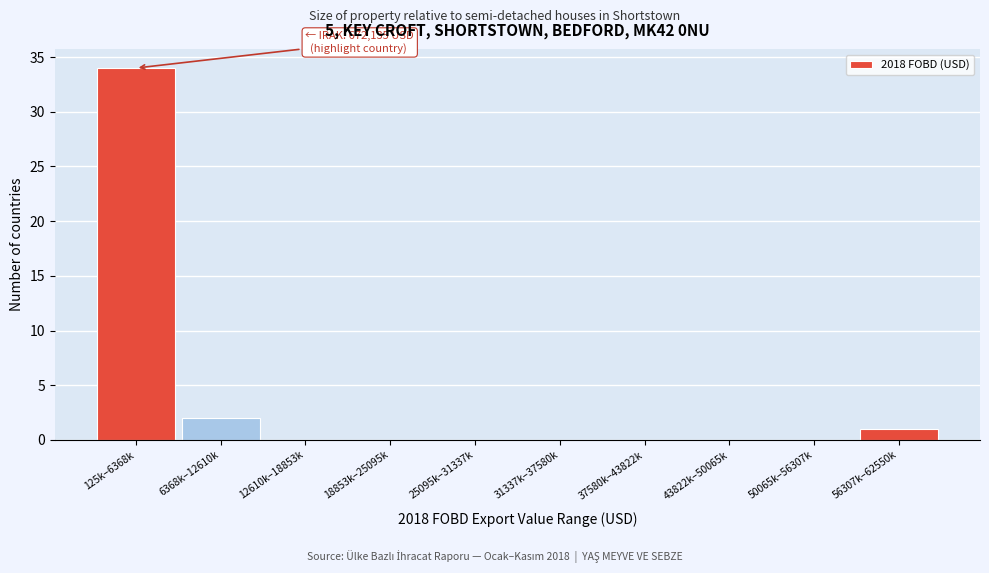

Reading left to right, transcribe all the data shown in this chart.

125k–6368k=34	6368k–12610k=2	12610k–18853k=0	18853k–25095k=0	25095k–31337k=0	31337k–37580k=0	37580k–43822k=0	43822k–50065k=0	50065k–56307k=0	56307k–62550k=1